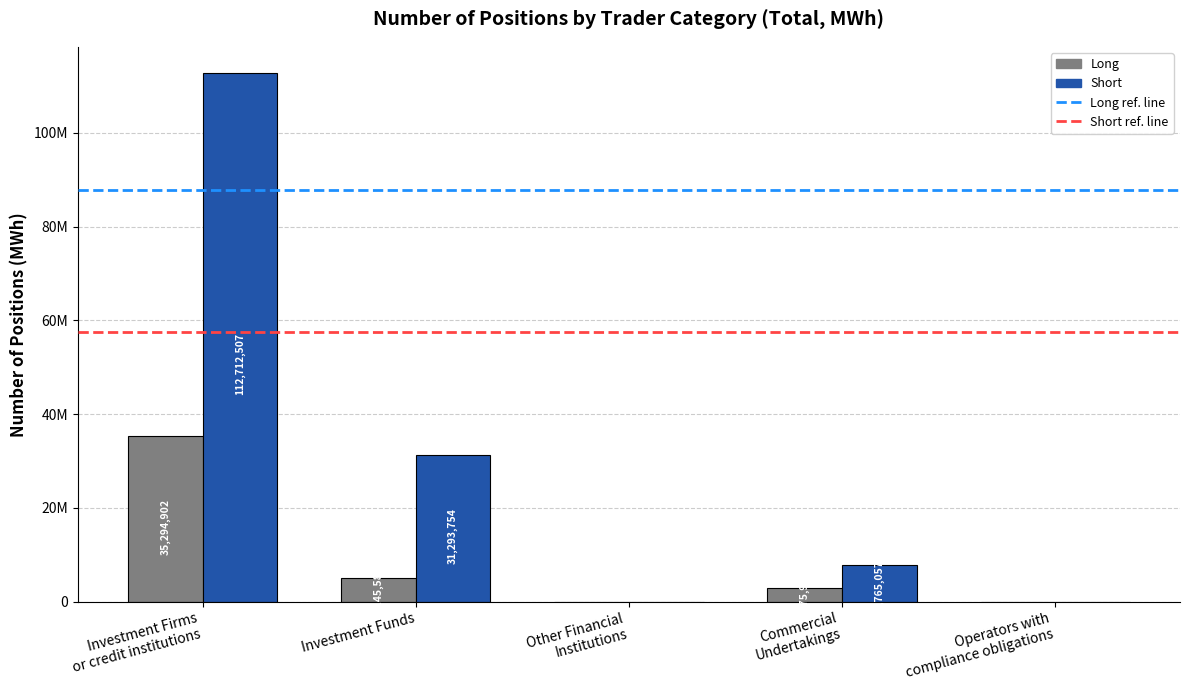

Are the bars grouped side by side (vs. stacked)?

Yes